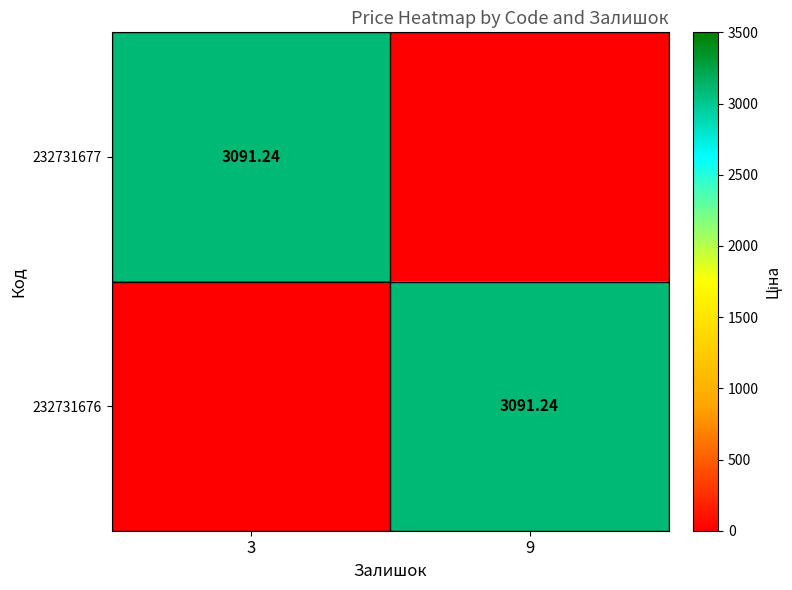

At how many categories does at least one series exceed 456?

2